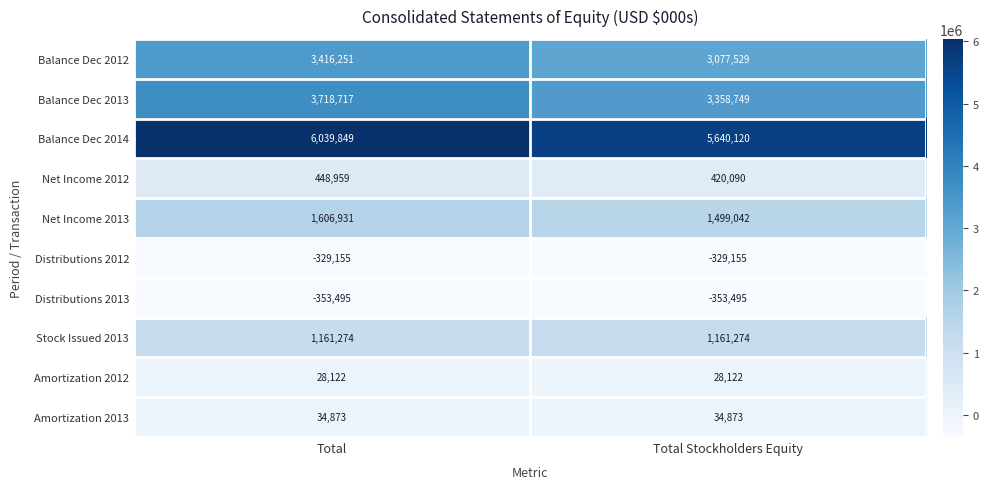

What is the difference between the maximum and minimum values in the Balance Dec 2012 series?

338722